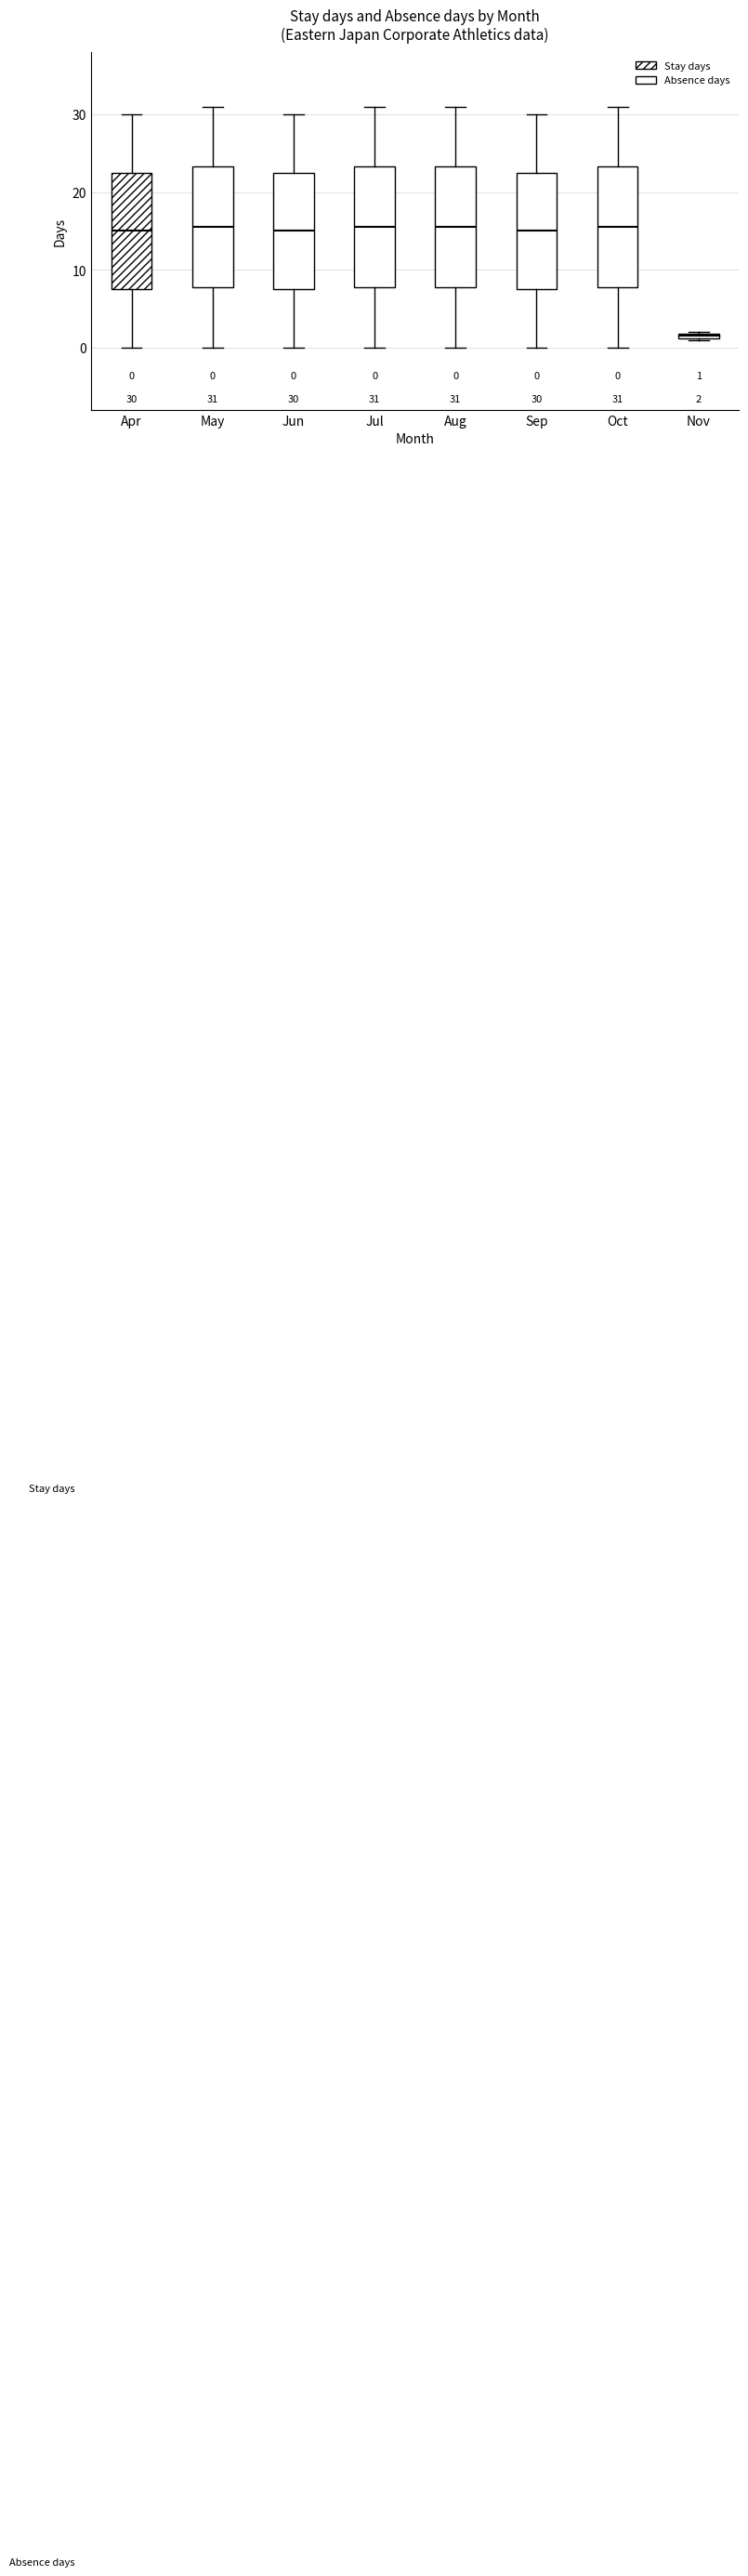

Which box's median line is the lowest?

Nov